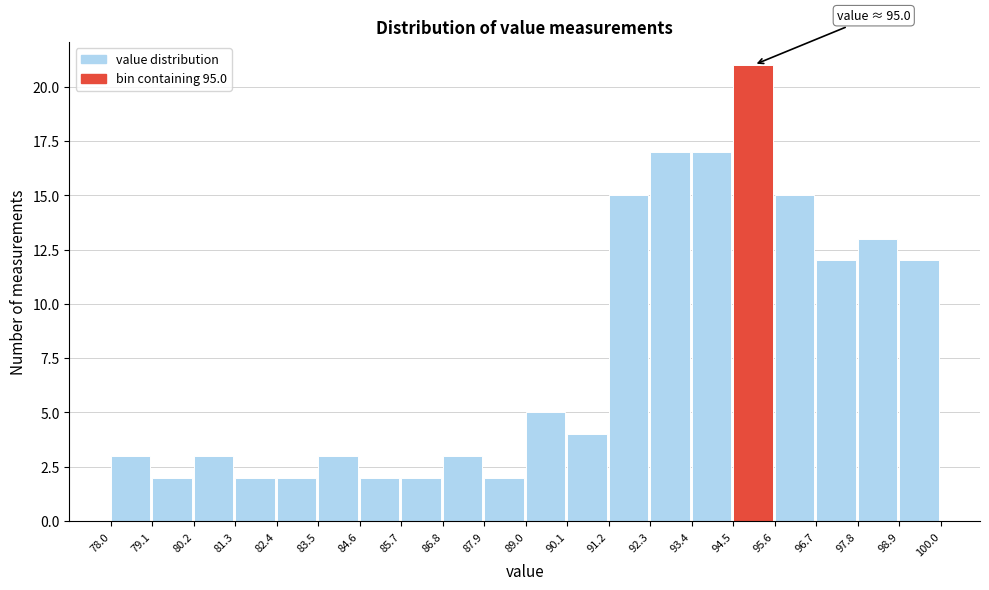

Over which range of the x-axis is the bar tallest?

94.5 to 95.6